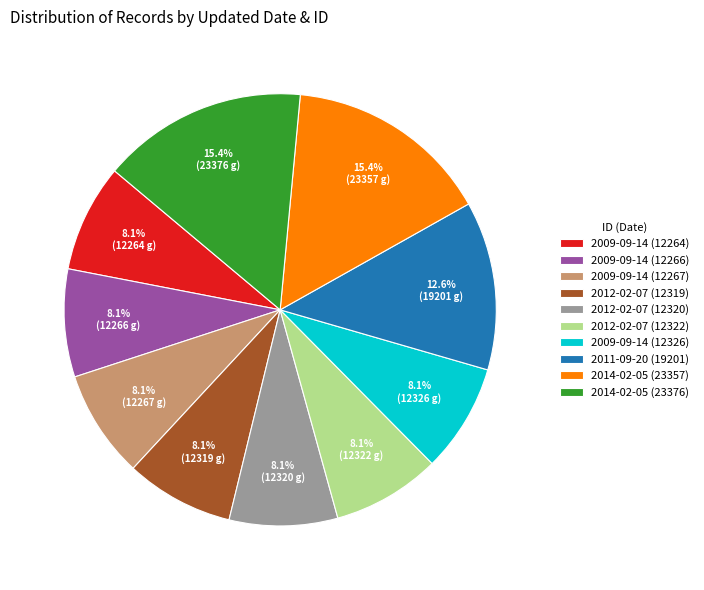

Is there any slice that represents more than half of the pie?

No